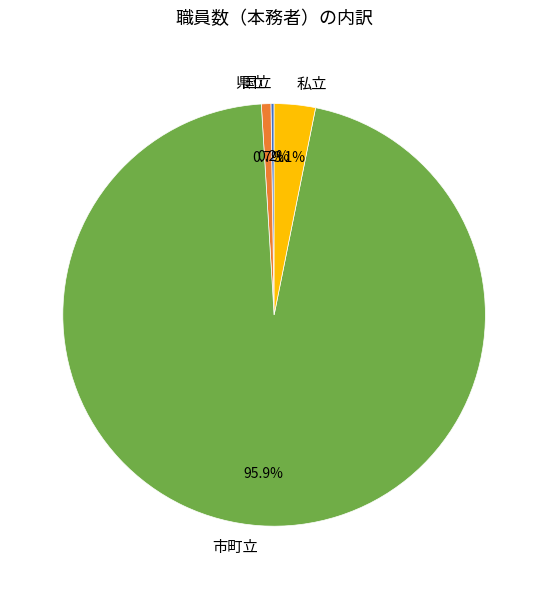

What portion of the pie excludes 県立?

99.3%